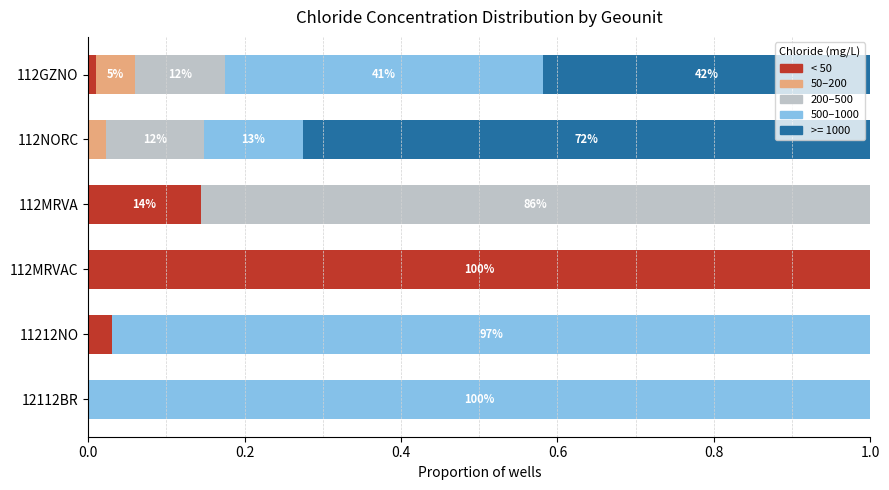

The value of < 50 at 12112BR is -0.5. True or false?

False